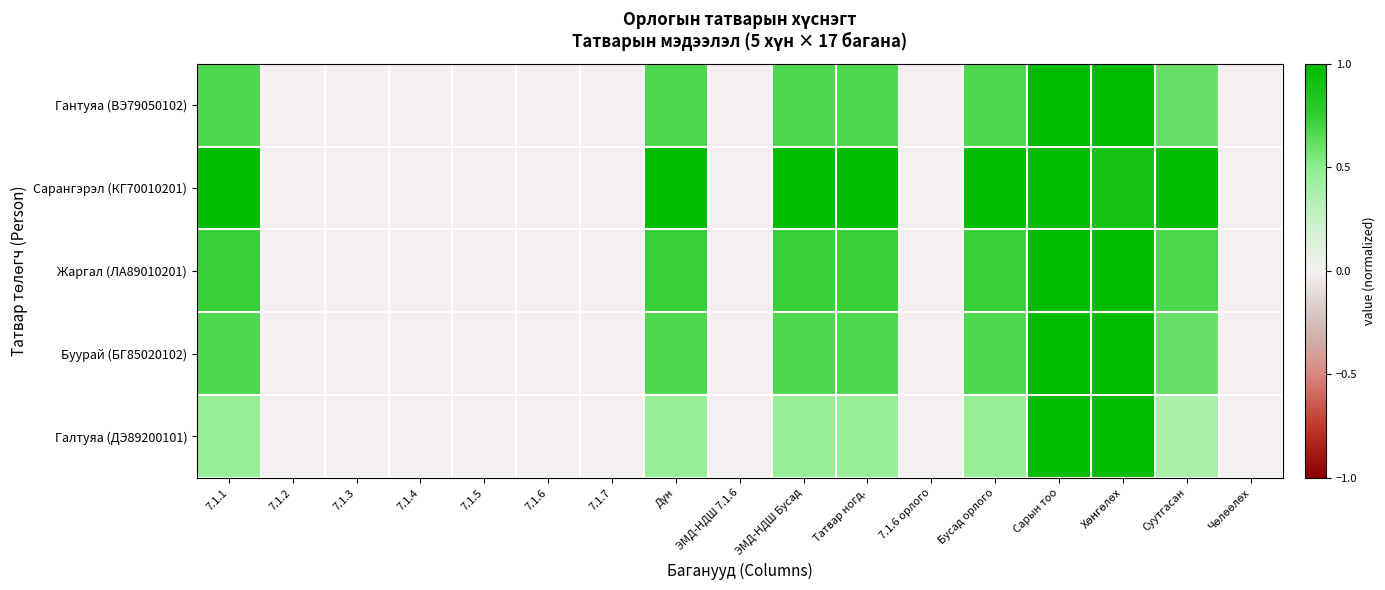

Which label corresponds to the smallest value in the chart?

7.1.2